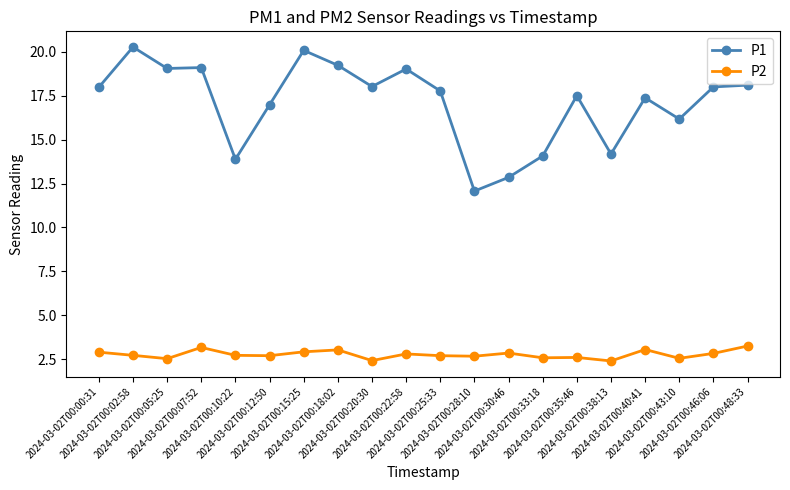

True or false: P2 and P1 intersect in this chart.

False